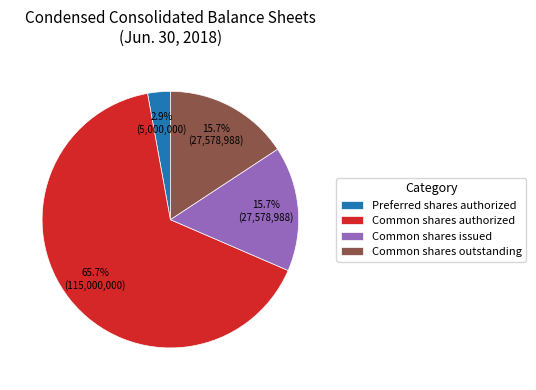

What is the smallest slice in the pie chart?

Preferred shares authorized